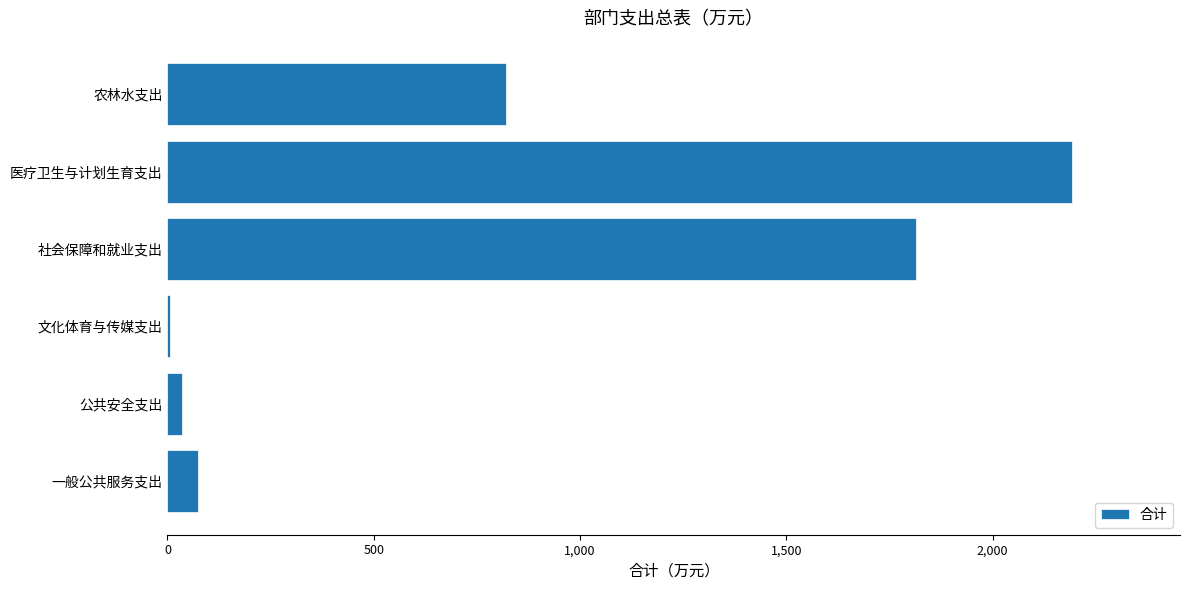

What is the maximum value shown in the chart?

2191